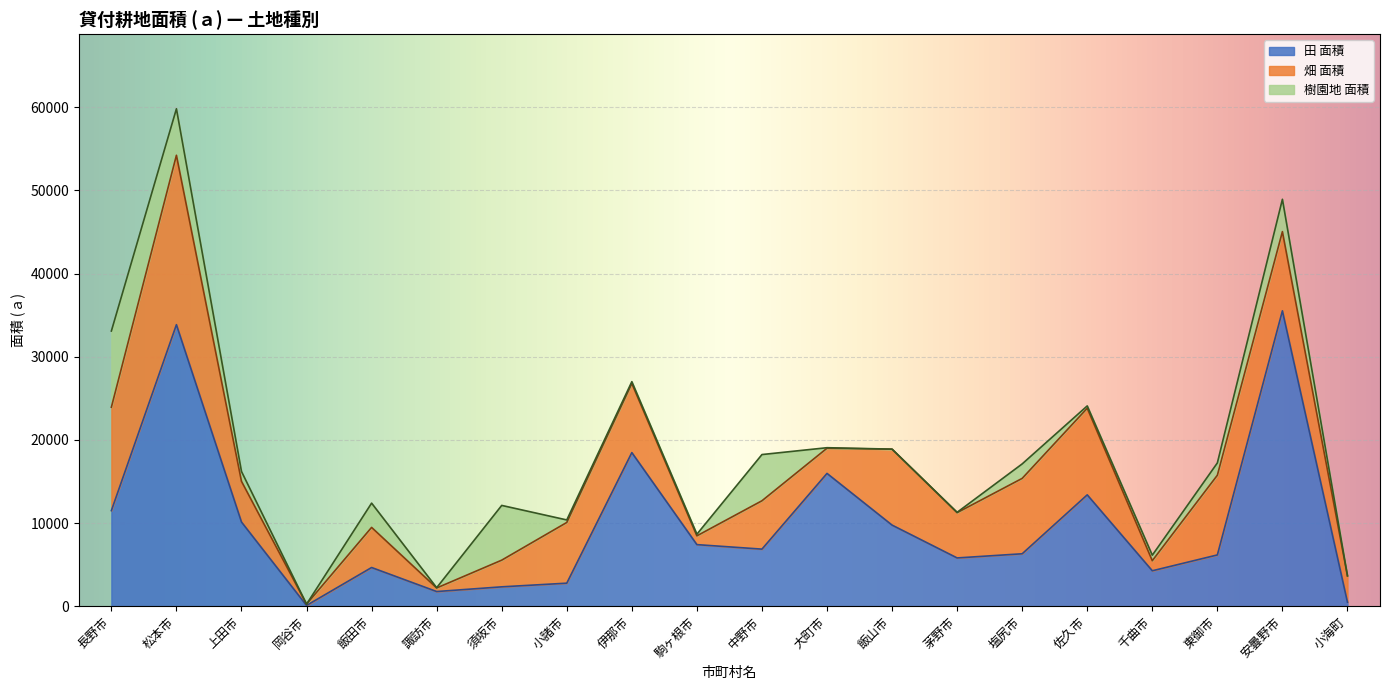

At which category is the sum across all series the highest?

松本市